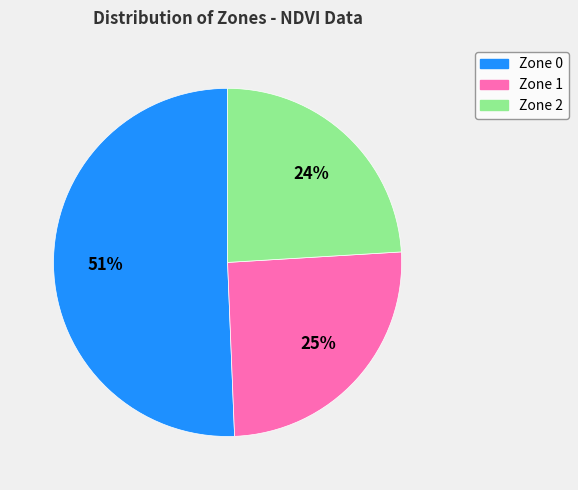

How many segments does this pie chart have?

3